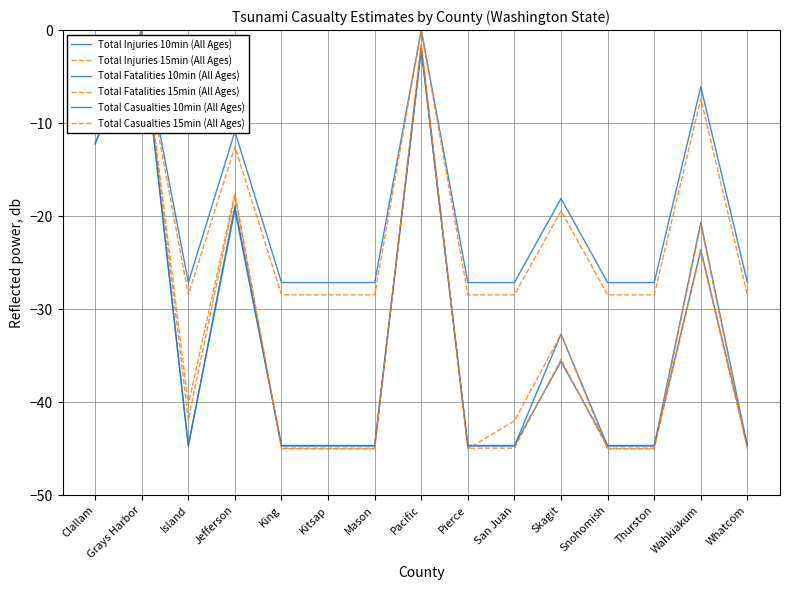

Which series has the largest range (max minus min)?

Total Casualties 15min (All Ages)